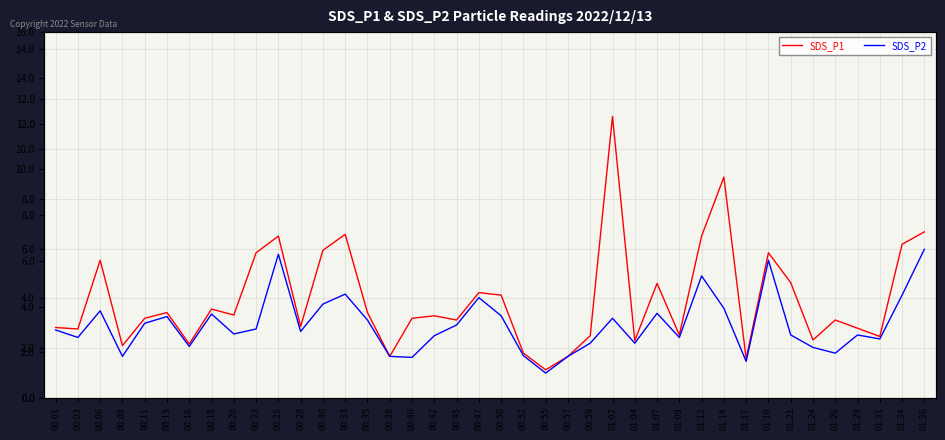

What is the difference between the second highest and second lowest values in the SDS_P2 series?

4.3